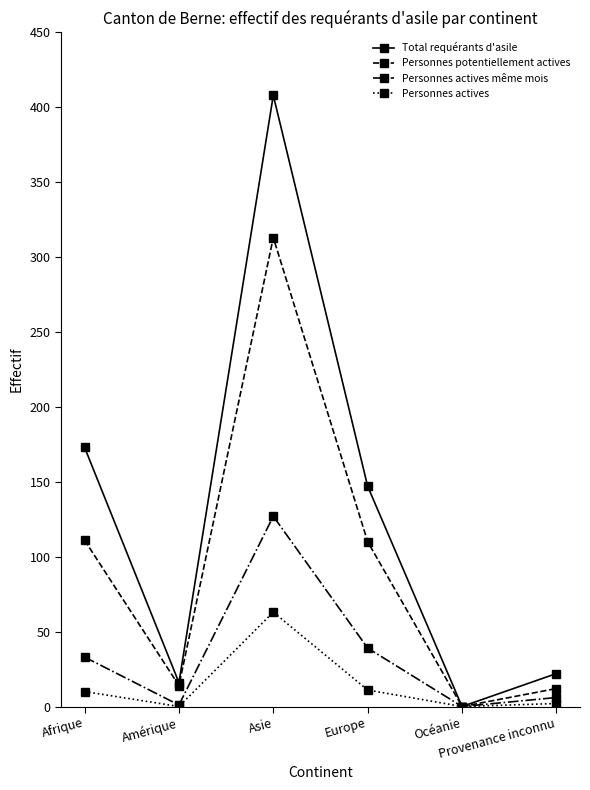

What position from the right is Afrique?

6